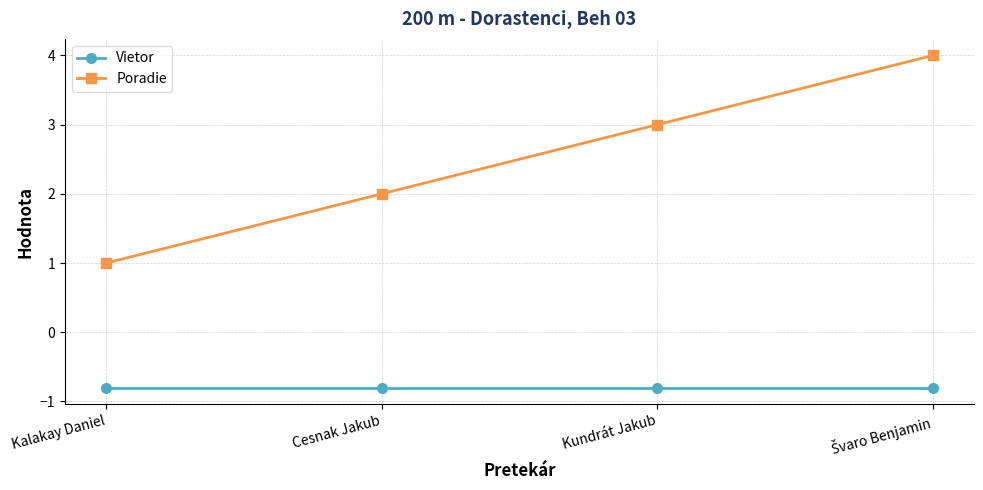

Which series has the largest total across all categories?

Poradie